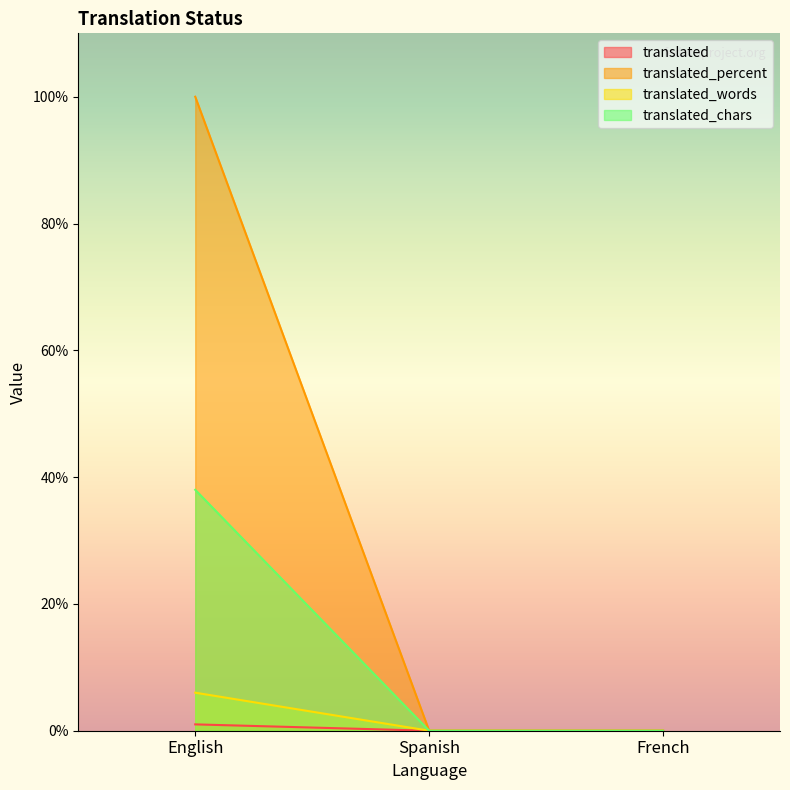

At how many categories does at least one series exceed 53?

1